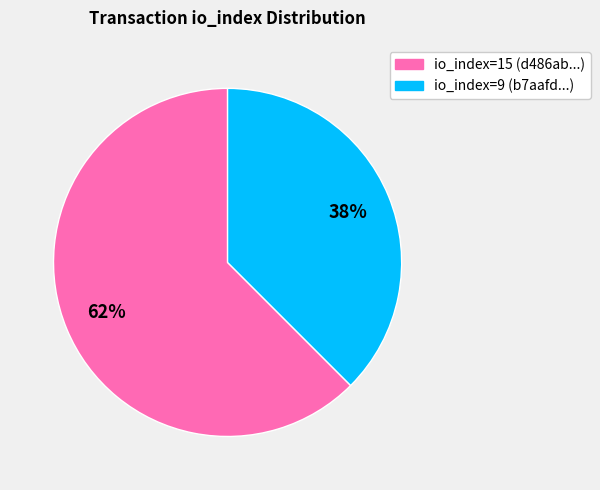

True or false: io_index=15 accounts for 62% of the total.

True